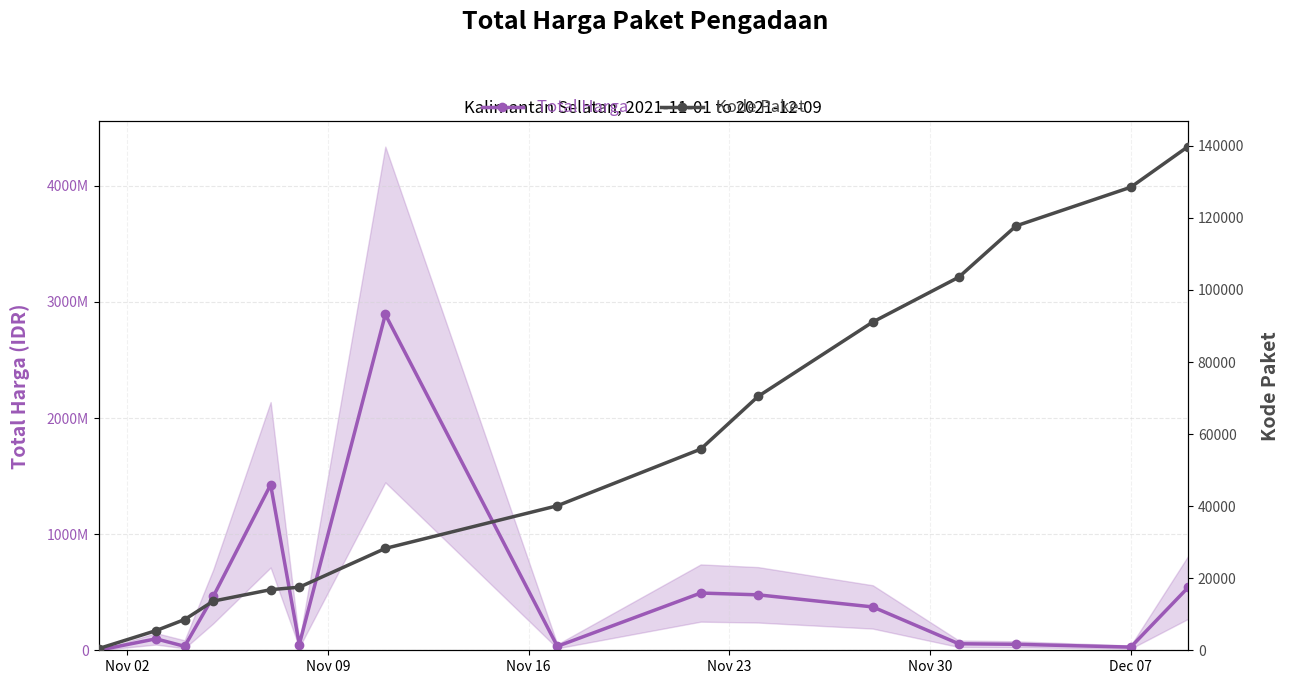

True or false: Total Harga has more than 0 interior local peaks.

True